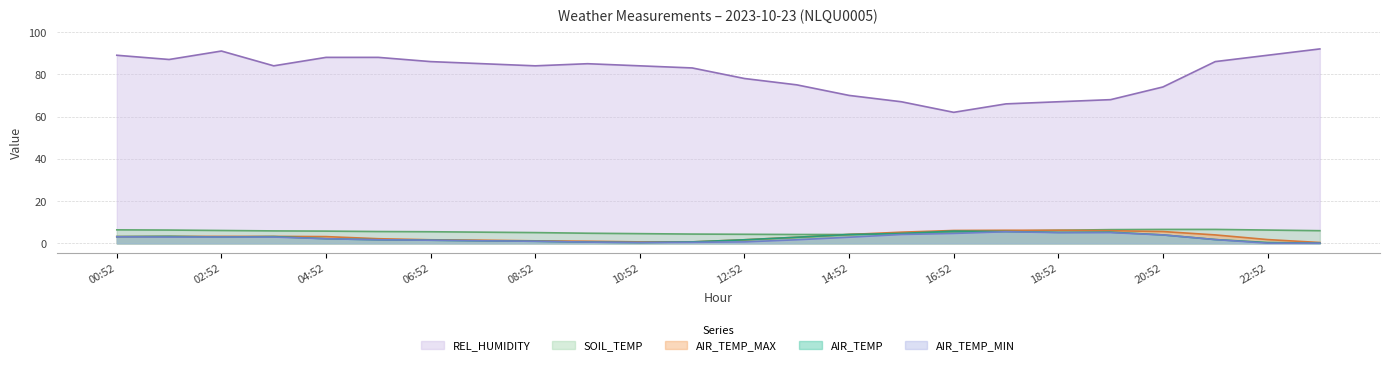

What are all the series names shown in the legend?

REL_HUMIDITY, SOIL_TEMP, AIR_TEMP_MAX, AIR_TEMP, AIR_TEMP_MIN